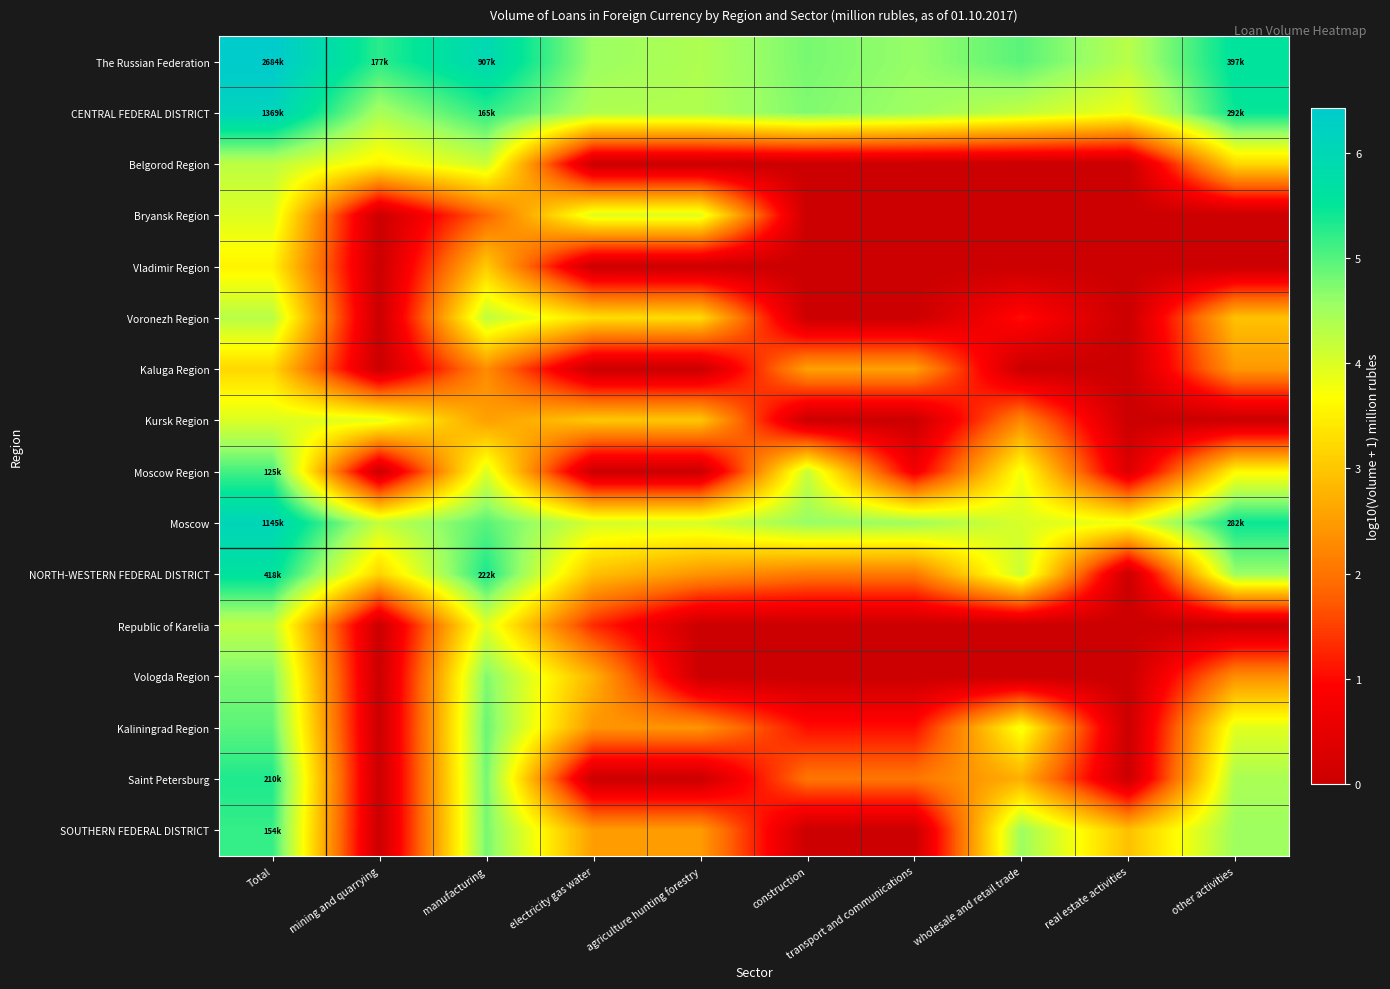

Reading left to right, transcribe all the data shown in this chart.

The Russian Federation: Total=6.4	mining and quarrying=5.2	manufacturing=6.0	electricity gas water=4.6	agriculture hunting forestry=4.4	construction=4.8	transport and communications=4.6	wholesale and retail trade=5.0	real estate activities=4.3	other activities=5.6
CENTRAL FEDERAL DISTRICT: Total=6.1	mining and quarrying=4.4	manufacturing=5.2	electricity gas water=4.4	agriculture hunting forestry=4.4	construction=4.7	transport and communications=4.5	wholesale and retail trade=4.2	real estate activities=3.8	other activities=5.5
Belgorod Region: Total=4.3	mining and quarrying=3.5	manufacturing=4.1	electricity gas water=0.0	agriculture hunting forestry=0.0	construction=0.0	transport and communications=0.0	wholesale and retail trade=0.0	real estate activities=0.0	other activities=3.2
Bryansk Region: Total=4.0	mining and quarrying=0.0	manufacturing=1.8	electricity gas water=4.0	agriculture hunting forestry=4.0	construction=0.0	transport and communications=0.0	wholesale and retail trade=0.0	real estate activities=0.0	other activities=0.0
Vladimir Region: Total=3.5	mining and quarrying=0.0	manufacturing=3.1	electricity gas water=0.0	agriculture hunting forestry=0.0	construction=0.0	transport and communications=0.0	wholesale and retail trade=0.0	real estate activities=0.0	other activities=0.0
Voronezh Region: Total=4.3	mining and quarrying=0.0	manufacturing=4.2	electricity gas water=3.3	agriculture hunting forestry=3.3	construction=0.0	transport and communications=0.0	wholesale and retail trade=1.0	real estate activities=0.0	other activities=2.9
Kaluga Region: Total=3.2	mining and quarrying=0.0	manufacturing=2.3	electricity gas water=0.0	agriculture hunting forestry=0.0	construction=2.5	transport and communications=2.5	wholesale and retail trade=0.0	real estate activities=0.0	other activities=2.4
Kursk Region: Total=4.0	mining and quarrying=3.9	manufacturing=2.5	electricity gas water=3.0	agriculture hunting forestry=3.0	construction=0.0	transport and communications=0.0	wholesale and retail trade=2.2	real estate activities=0.0	other activities=0.0
Moscow Region: Total=5.1	mining and quarrying=0.0	manufacturing=4.0	electricity gas water=0.0	agriculture hunting forestry=0.0	construction=4.2	transport and communications=0.7	wholesale and retail trade=3.8	real estate activities=0.3	other activities=3.6
Moscow: Total=6.1	mining and quarrying=4.2	manufacturing=5.0	electricity gas water=4.0	agriculture hunting forestry=4.0	construction=4.6	transport and communications=4.5	wholesale and retail trade=4.0	real estate activities=3.8	other activities=5.5
NORTH-WESTERN FEDERAL DISTRICT: Total=5.6	mining and quarrying=3.2	manufacturing=5.3	electricity gas water=2.9	agriculture hunting forestry=2.4	construction=2.1	transport and communications=2.1	wholesale and retail trade=4.2	real estate activities=0.0	other activities=4.6
Republic of Karelia: Total=4.3	mining and quarrying=0.0	manufacturing=4.0	electricity gas water=1.3	agriculture hunting forestry=0.0	construction=0.0	transport and communications=0.0	wholesale and retail trade=0.0	real estate activities=0.0	other activities=0.0
Vologda Region: Total=4.8	mining and quarrying=0.0	manufacturing=4.7	electricity gas water=2.8	agriculture hunting forestry=0.0	construction=0.0	transport and communications=0.0	wholesale and retail trade=0.0	real estate activities=0.0	other activities=2.3
Kaliningrad Region: Total=5.0	mining and quarrying=0.0	manufacturing=4.9	electricity gas water=2.4	agriculture hunting forestry=2.4	construction=1.0	transport and communications=1.0	wholesale and retail trade=3.8	real estate activities=0.0	other activities=3.9
Saint Petersburg: Total=5.3	mining and quarrying=0.0	manufacturing=4.8	electricity gas water=0.0	agriculture hunting forestry=0.0	construction=2.0	transport and communications=2.0	wholesale and retail trade=2.7	real estate activities=0.0	other activities=4.4
SOUTHERN FEDERAL DISTRICT: Total=5.2	mining and quarrying=0.0	manufacturing=4.8	electricity gas water=2.5	agriculture hunting forestry=2.5	construction=0.0	transport and communications=0.0	wholesale and retail trade=4.5	real estate activities=2.9	other activities=4.5